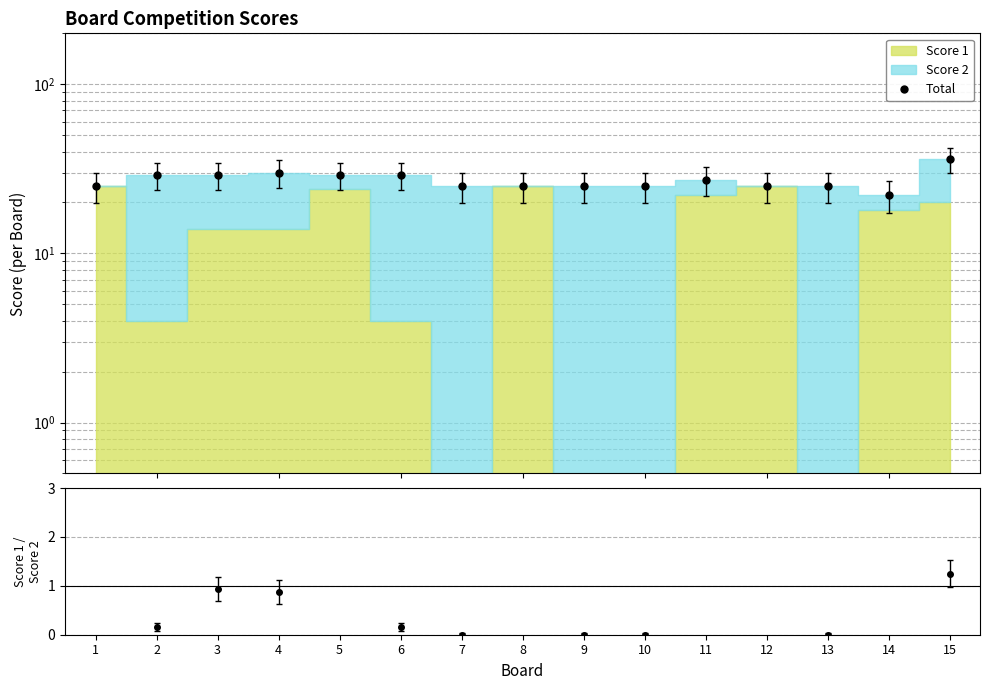

How many interior local peaks (higher than both neighbors) does the data have?

2